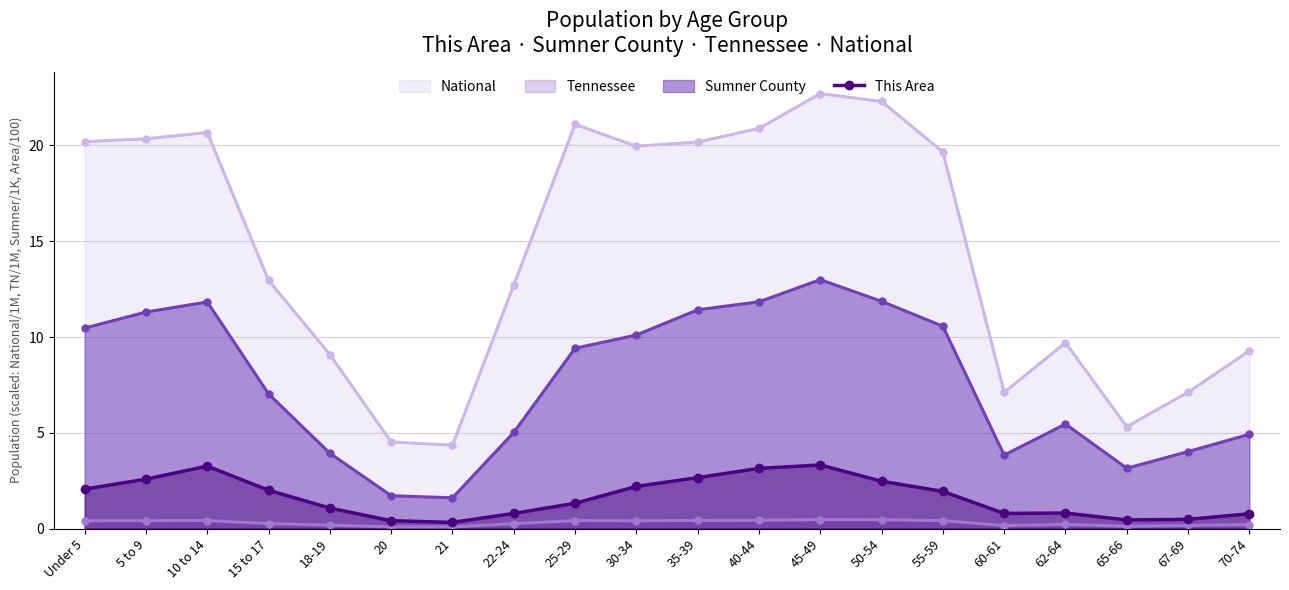

Between 55-59 and 10 to 14, which is larger?

10 to 14